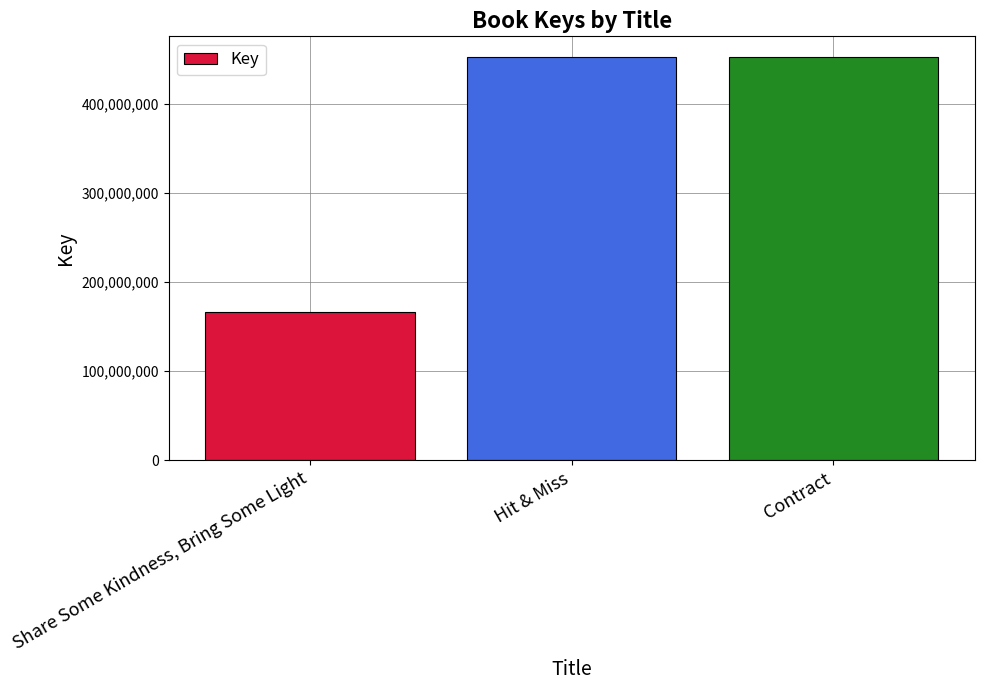

What is the value of the 2nd bar from the left?

452872918